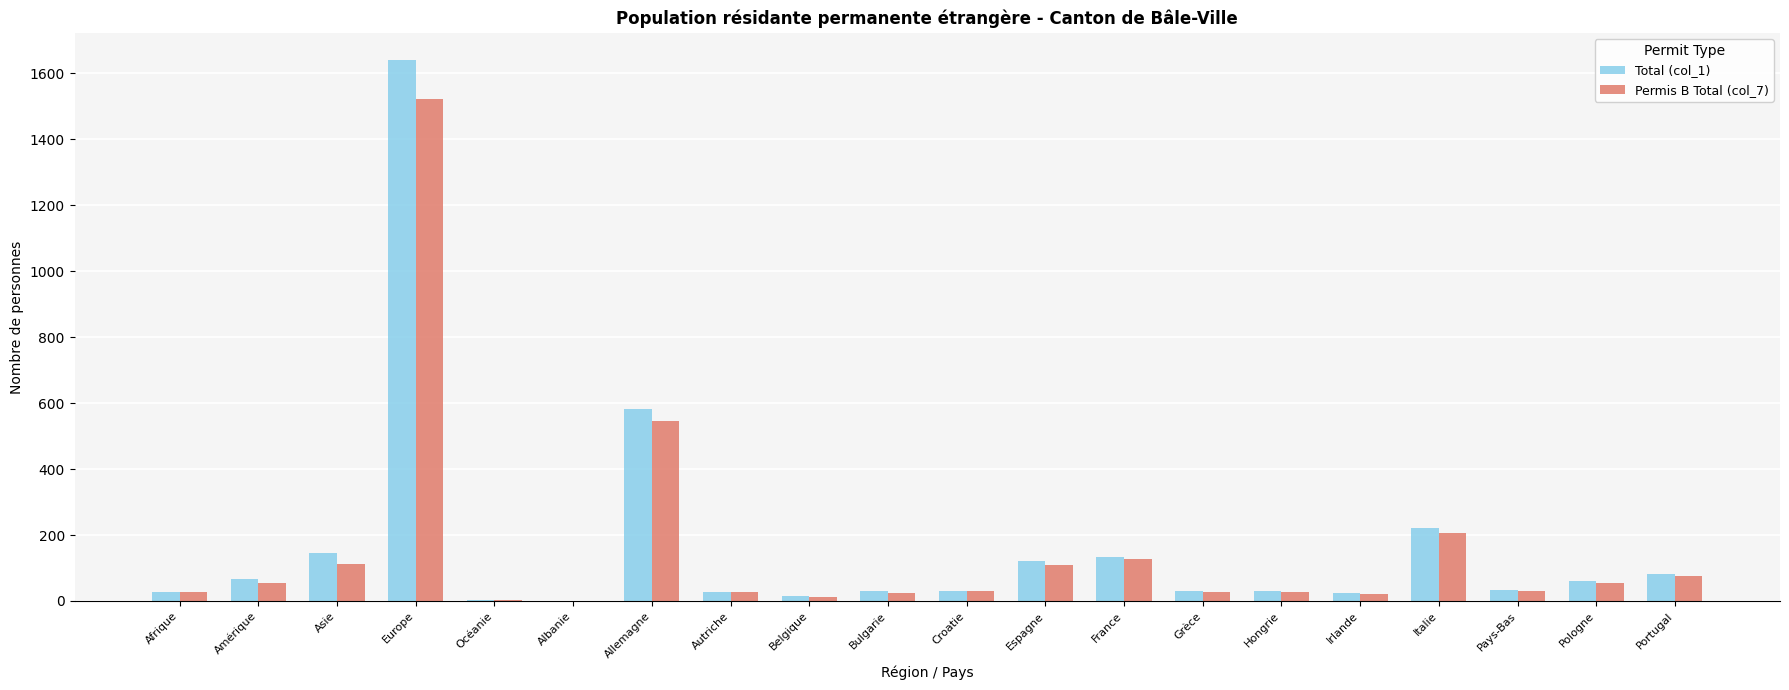

At which category does the chart reach its peak across all series?

Europe